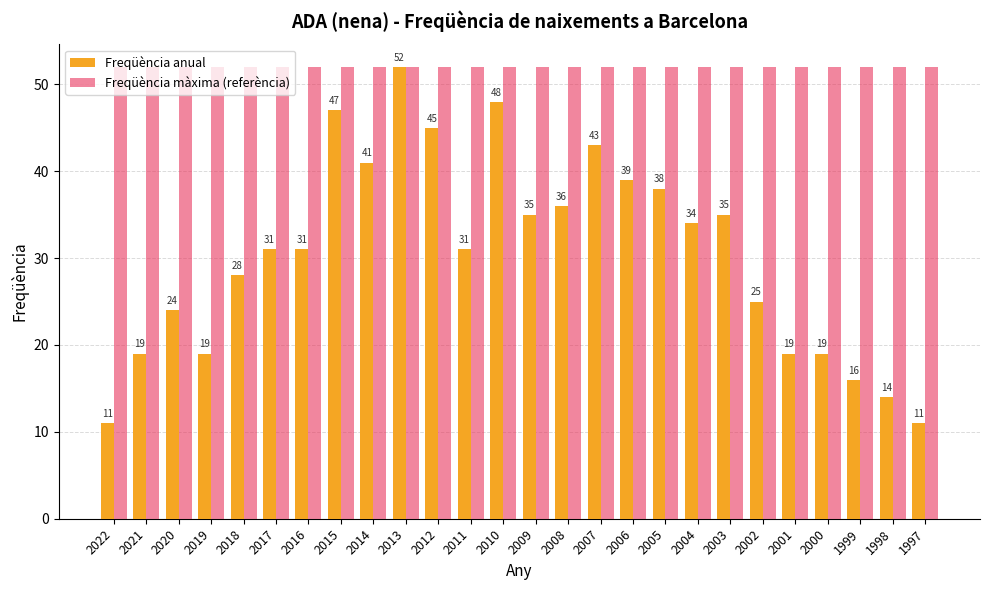

Which series has the largest range (max minus min)?

Freqüència anual